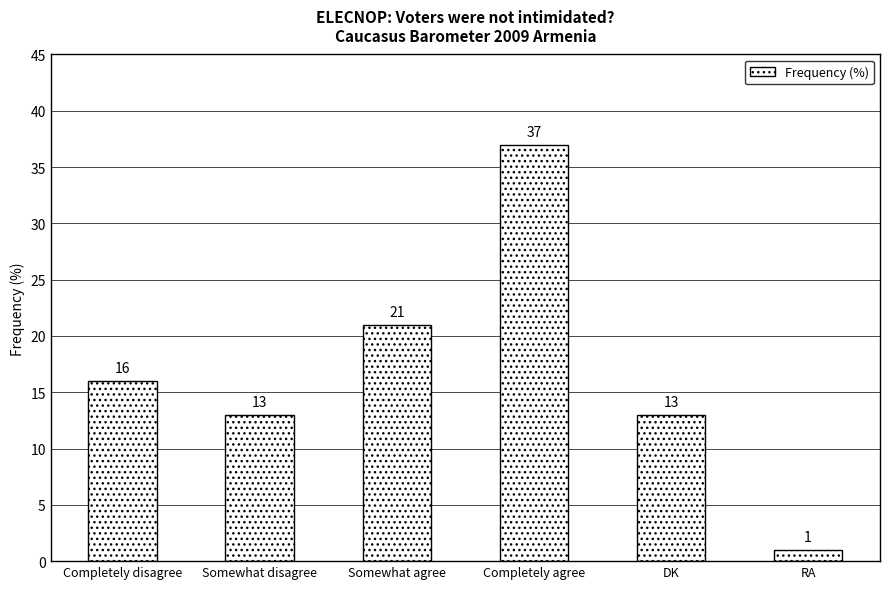

Which has a higher value, Somewhat disagree or Somewhat agree?

Somewhat agree